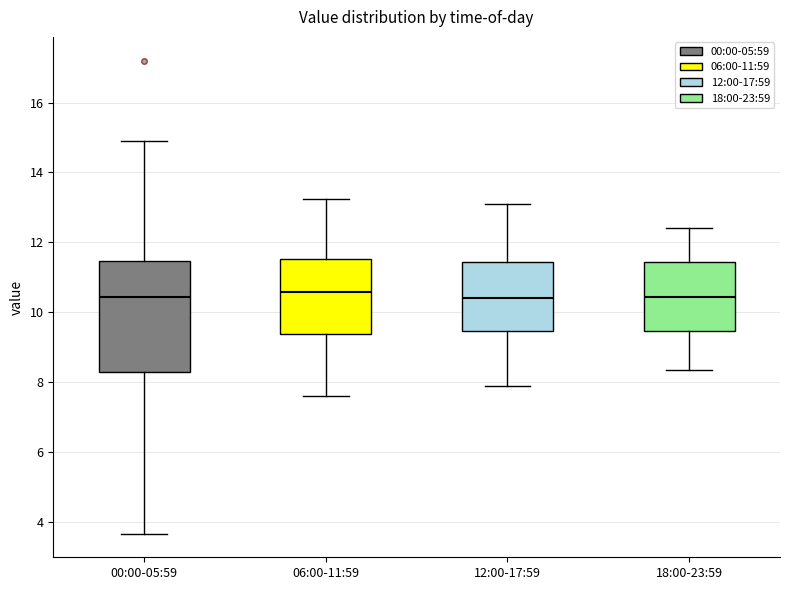

Reading left to right, read every box against the y-axis: the position of its median line, the range the box covers, and the ends of its whiskers. The values are not printed on the chart, so give them approximately, as read against the axis.

00:00-05:59: median 10.4, box 8.2 to 11.4, whiskers 3.6 to 15.0
06:00-11:59: median 10.6, box 9.4 to 11.6, whiskers 7.6 to 13.2
12:00-17:59: median 10.4, box 9.4 to 11.4, whiskers 8.0 to 13.2
18:00-23:59: median 10.4, box 9.4 to 11.4, whiskers 8.4 to 12.4